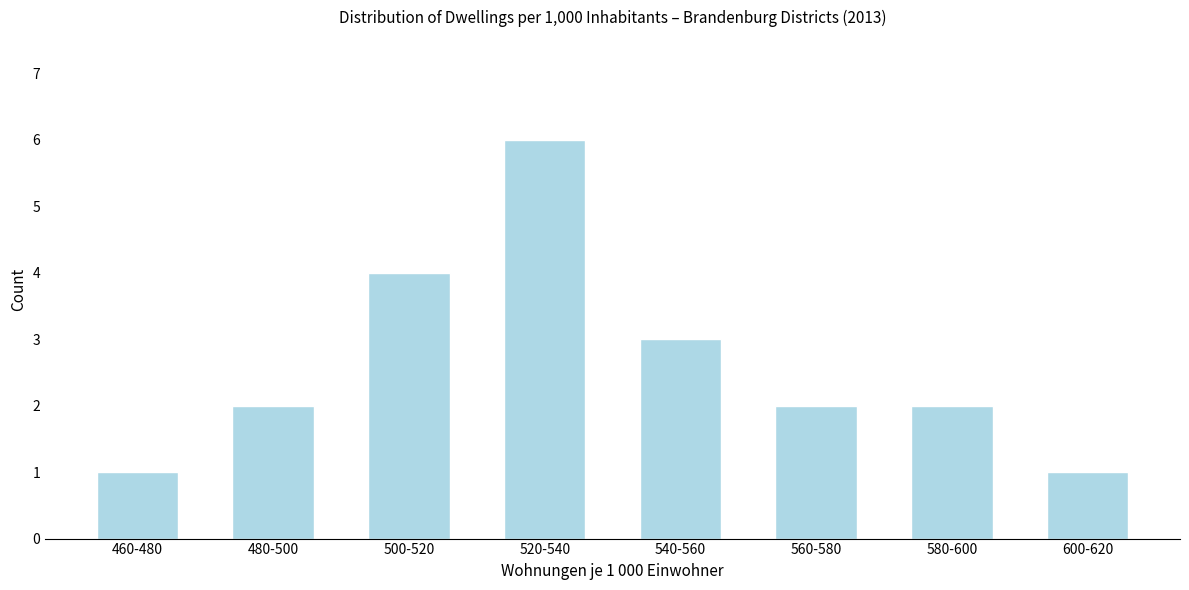

Reading left to right, transcribe all the data shown in this chart.

1	2	4	6	3	2	2	1